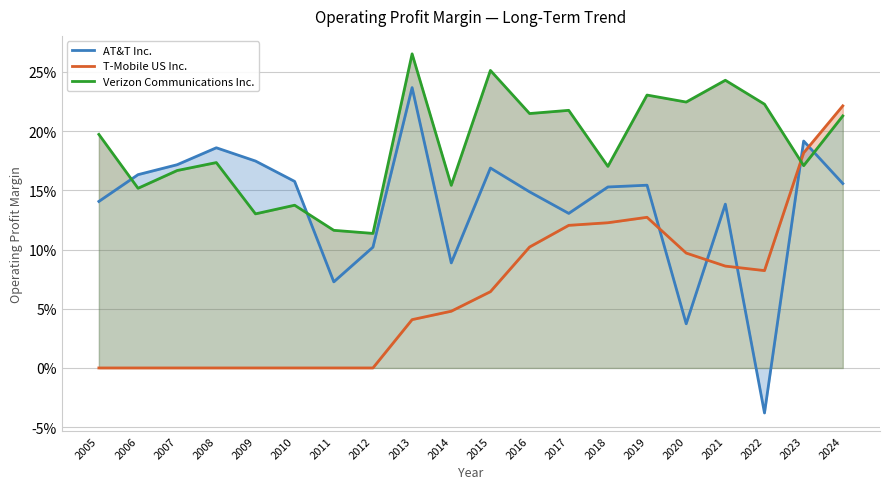

Which series has the largest range (max minus min)?

AT&T Inc.